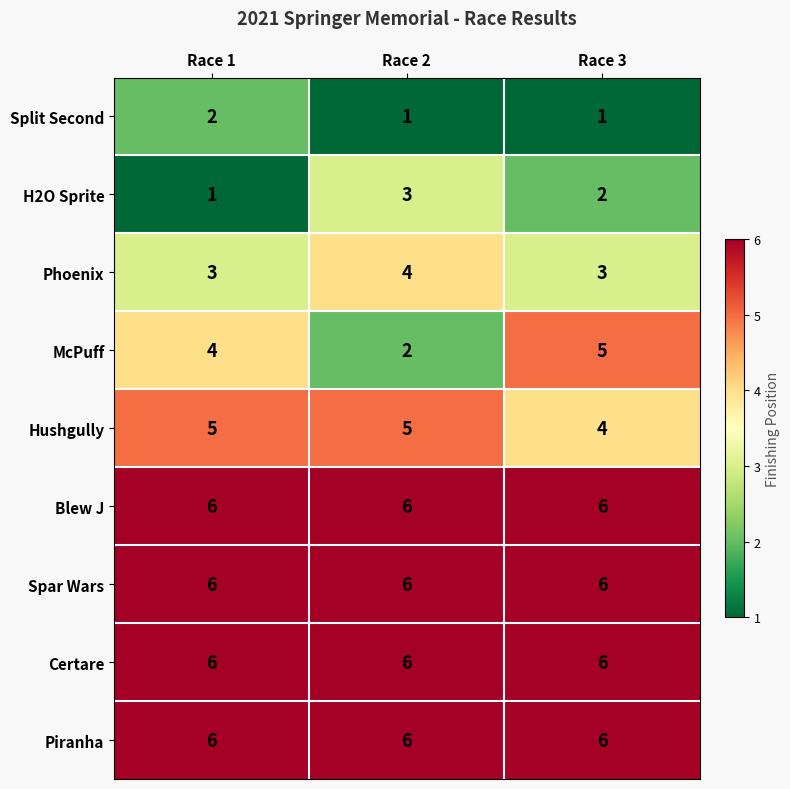

At how many categories does at least one series exceed 4?

3